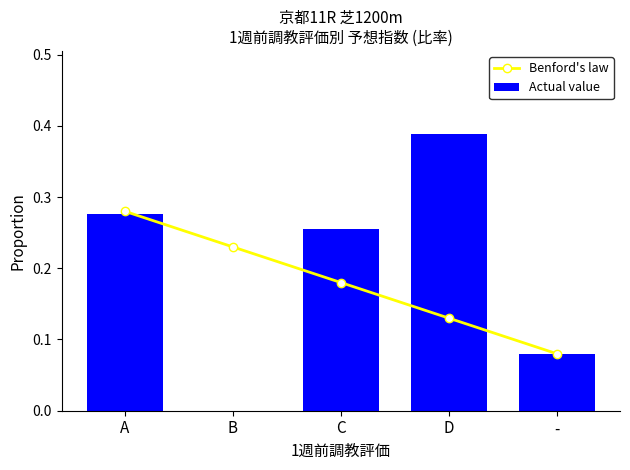

What is the label of the 5th bar from the left?

-